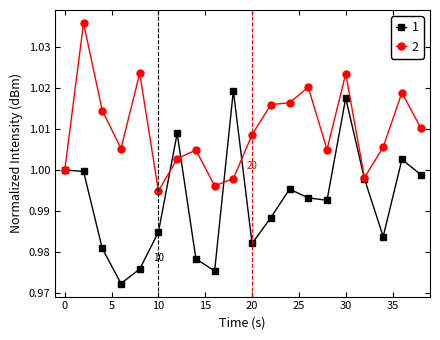

Rank the series by their maximum value, from lowest to highest.

1, 2